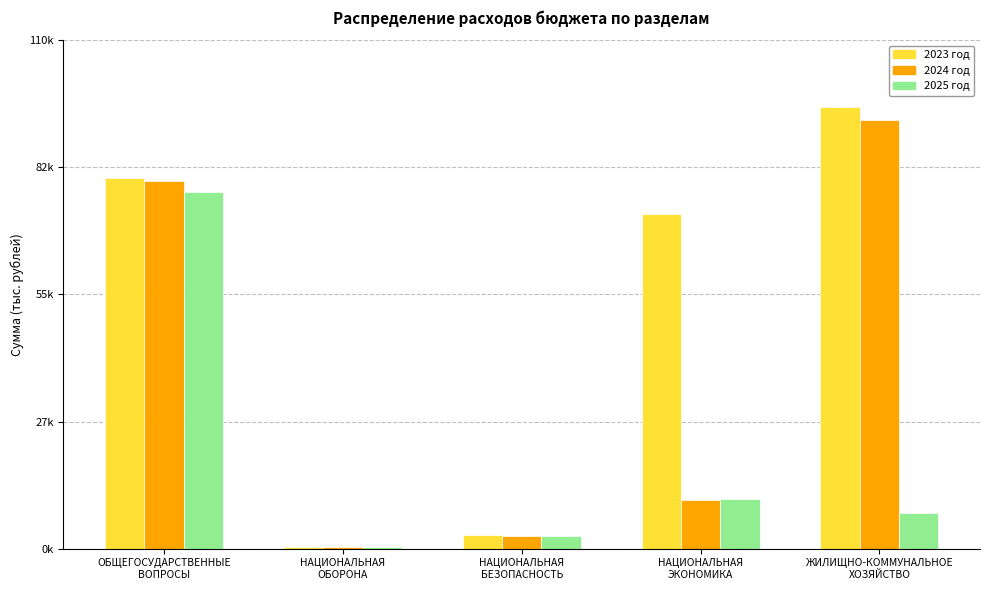

Are the bars grouped side by side (vs. stacked)?

Yes